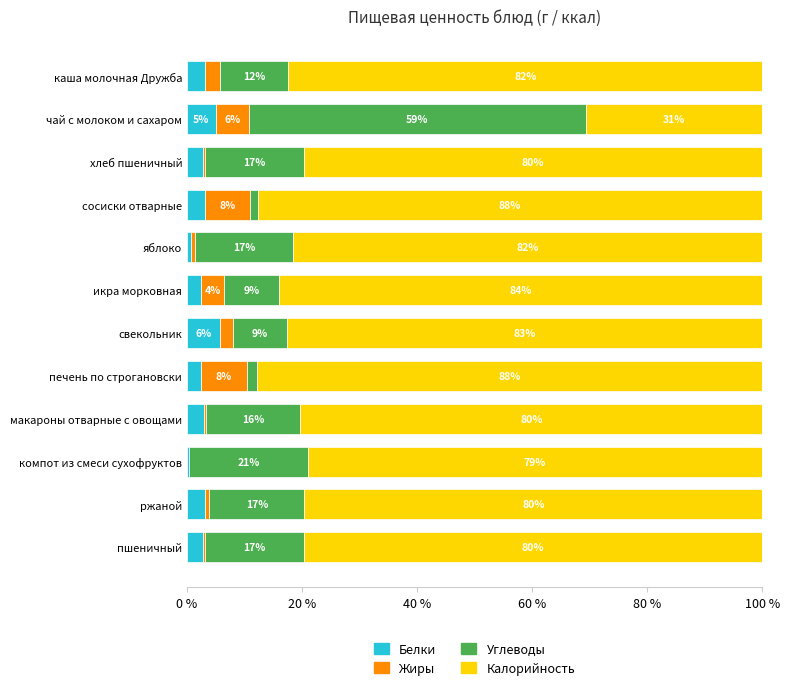

Which category has the highest value in the Белки series?

свекольник